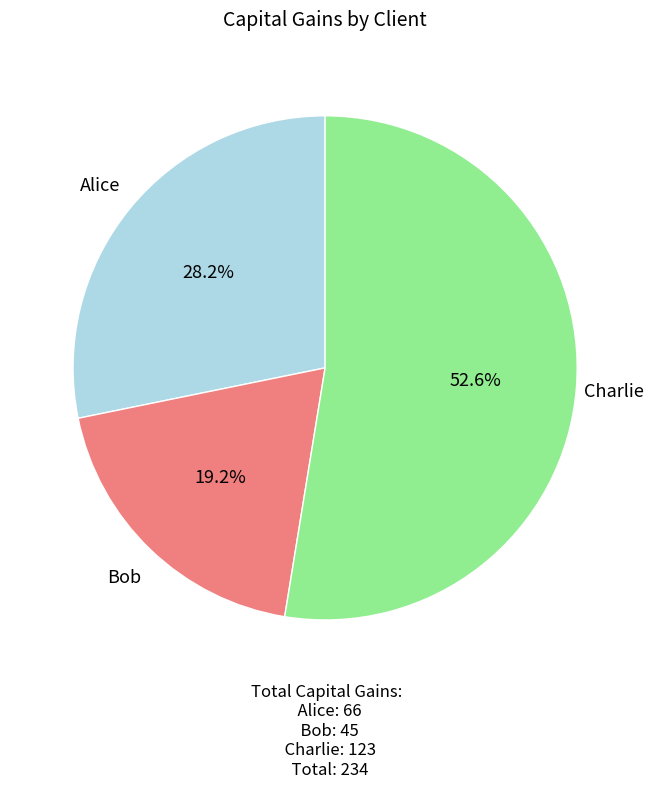

Rank the categories by value from highest to lowest.

Charlie, Alice, Bob